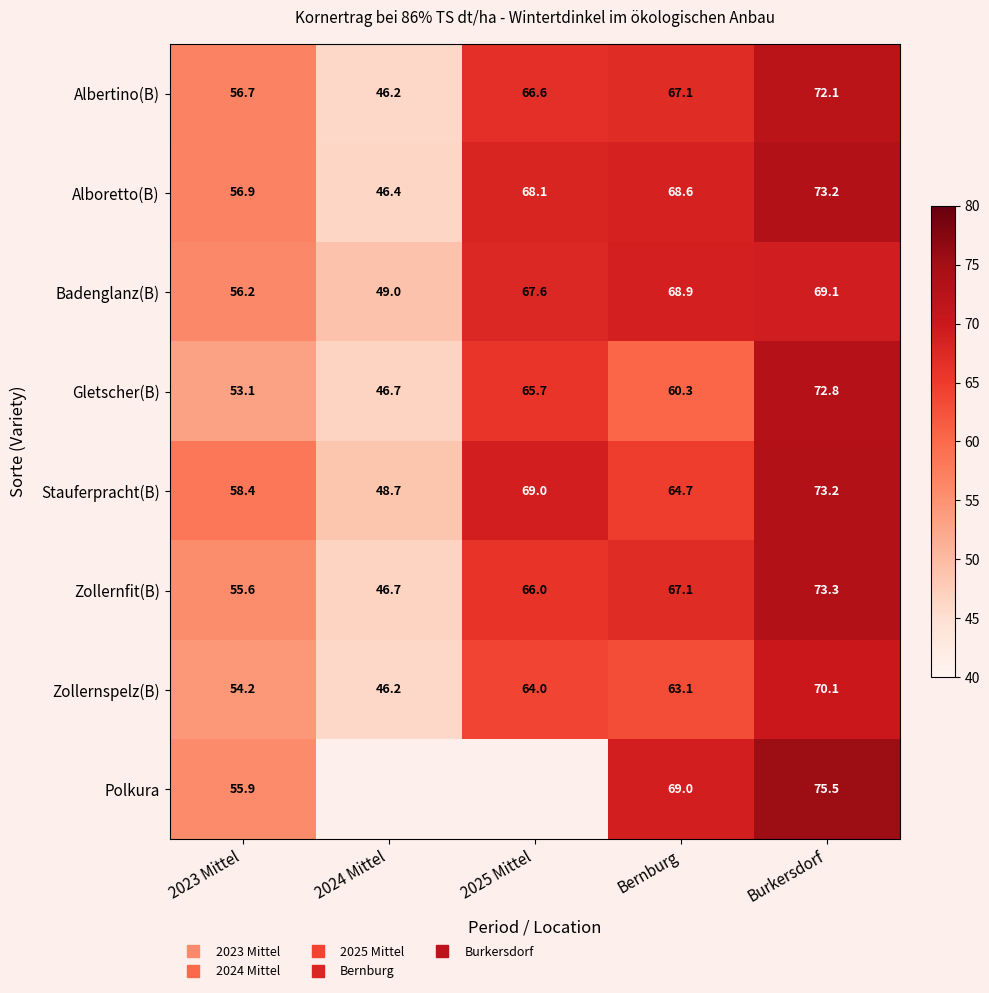

Which category has the highest value across all series?

Burkersdorf